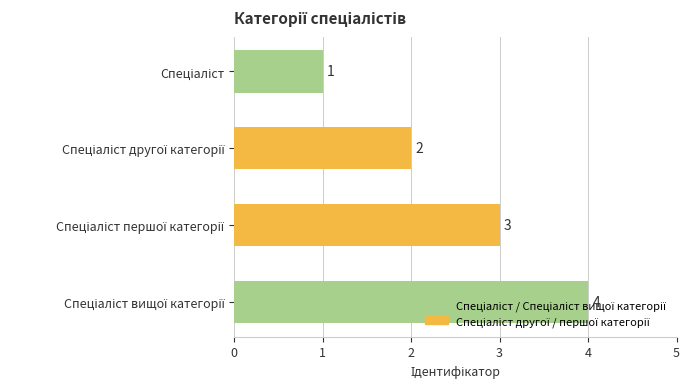

How many values are between 2 and 4?

3